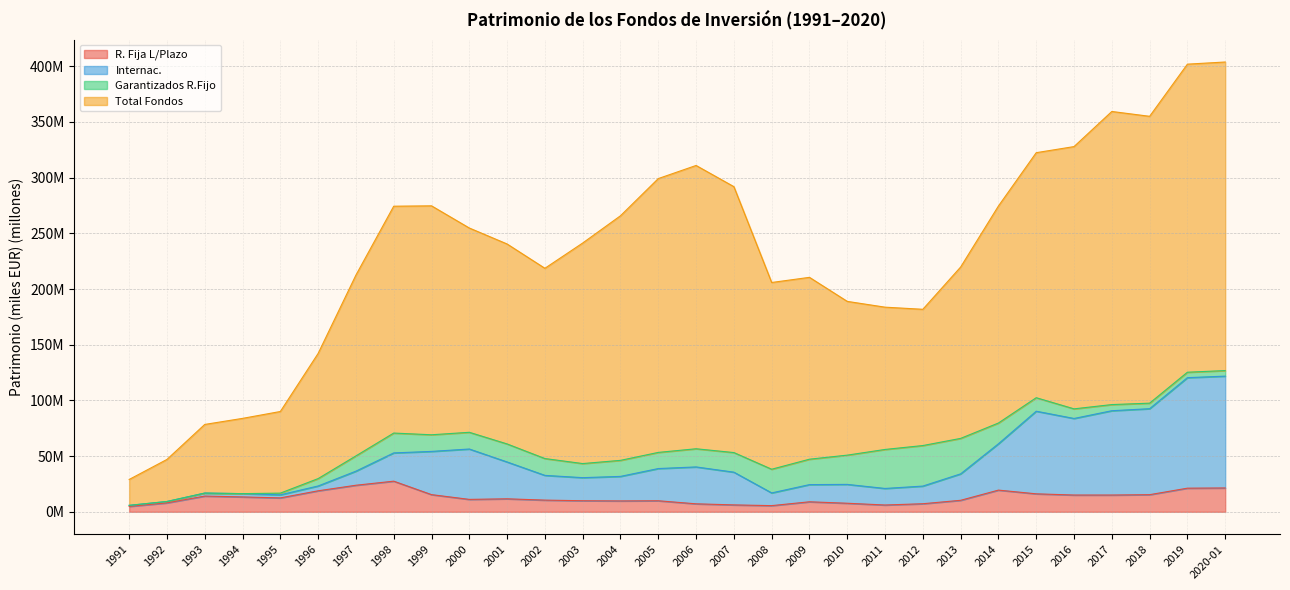

Which has a higher value, 1994 or 2019?

2019